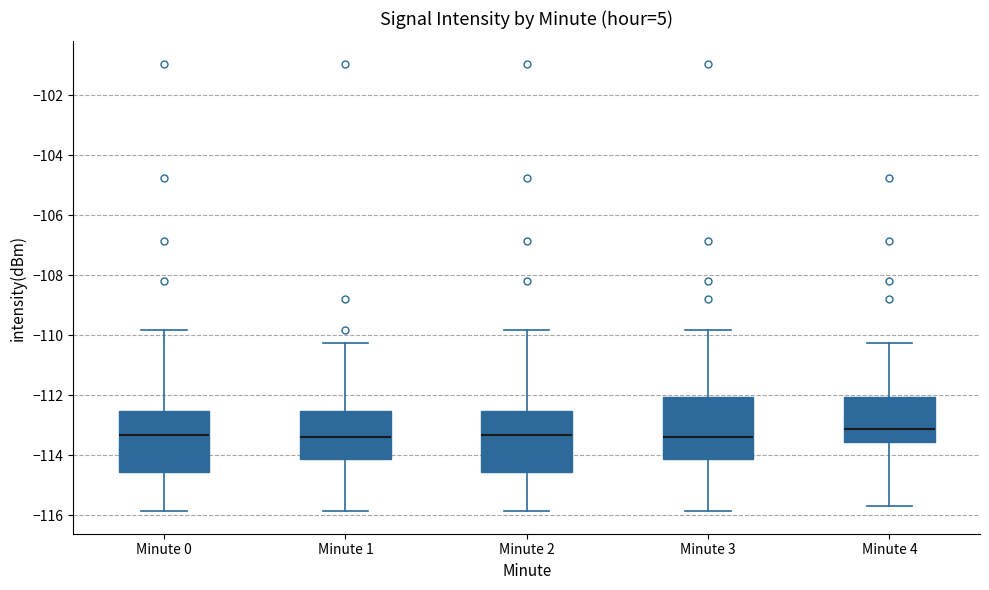

Reading left to right, read every box against the y-axis: the position of its median line, the range the box covers, and the ends of its whiskers. The values are not printed on the chart, so give them approximately, as read against the axis.

Minute 0: median -113.4, box -114.6 to -112.6, whiskers -115.8 to -109.8
Minute 1: median -113.4, box -114.2 to -112.6, whiskers -115.8 to -110.2
Minute 2: median -113.4, box -114.6 to -112.6, whiskers -115.8 to -109.8
Minute 3: median -113.4, box -114.2 to -112.0, whiskers -115.8 to -109.8
Minute 4: median -113.2, box -113.6 to -112.0, whiskers -115.6 to -110.2